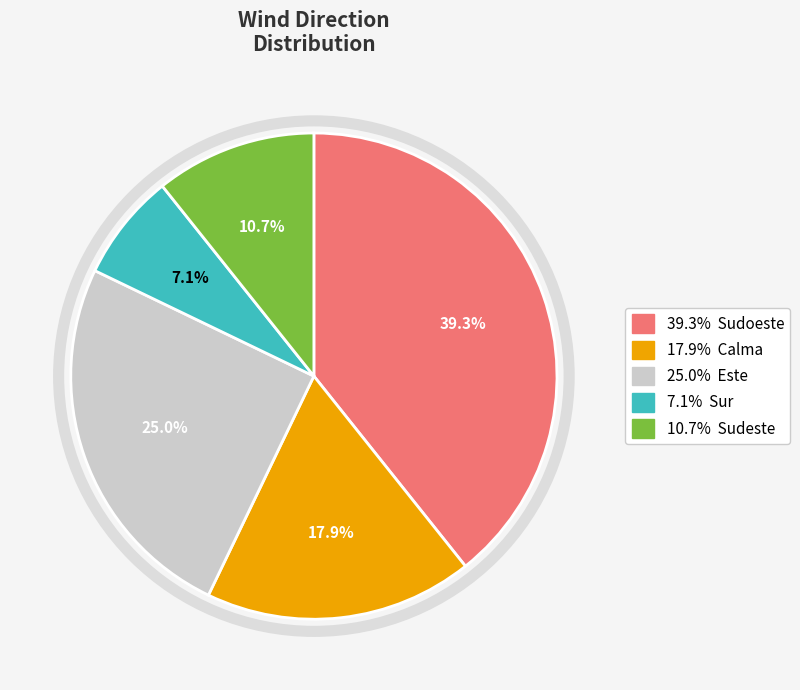

Is there a majority slice in this chart?

No